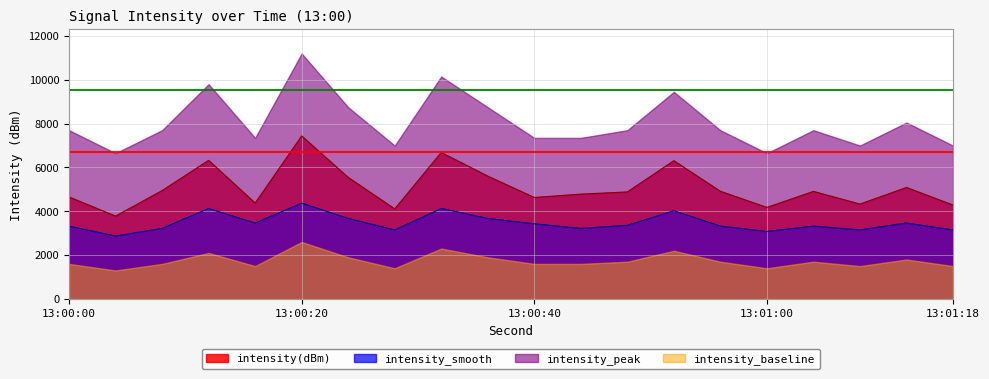

List the series in order of their overall mean, highest first.

intensity_peak, intensity(dBm), intensity_smooth, intensity_baseline